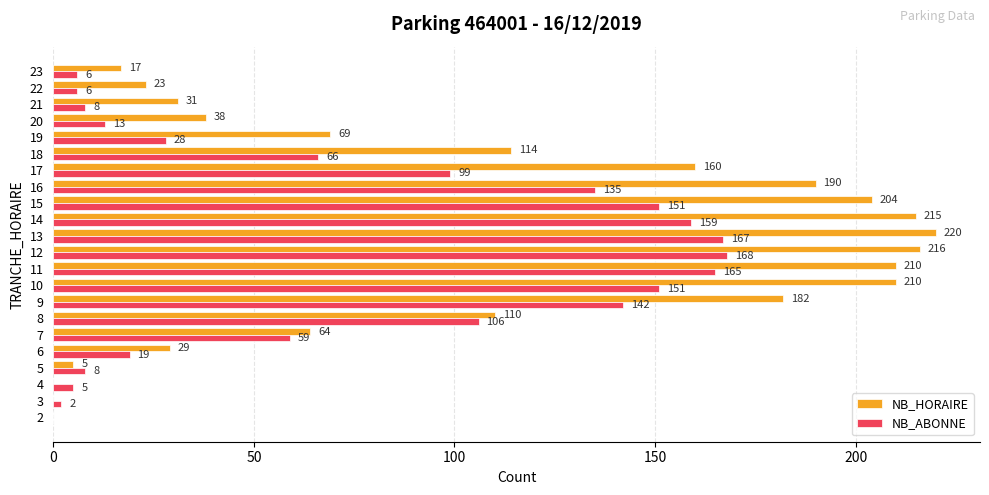

At which category does the chart reach its peak across all series?

13